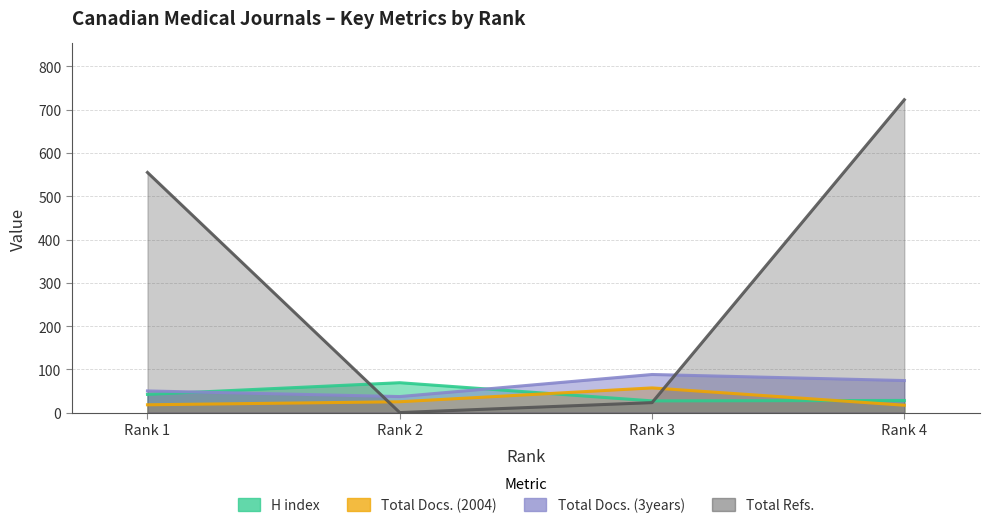

Which series has the largest range (max minus min)?

Total Refs.